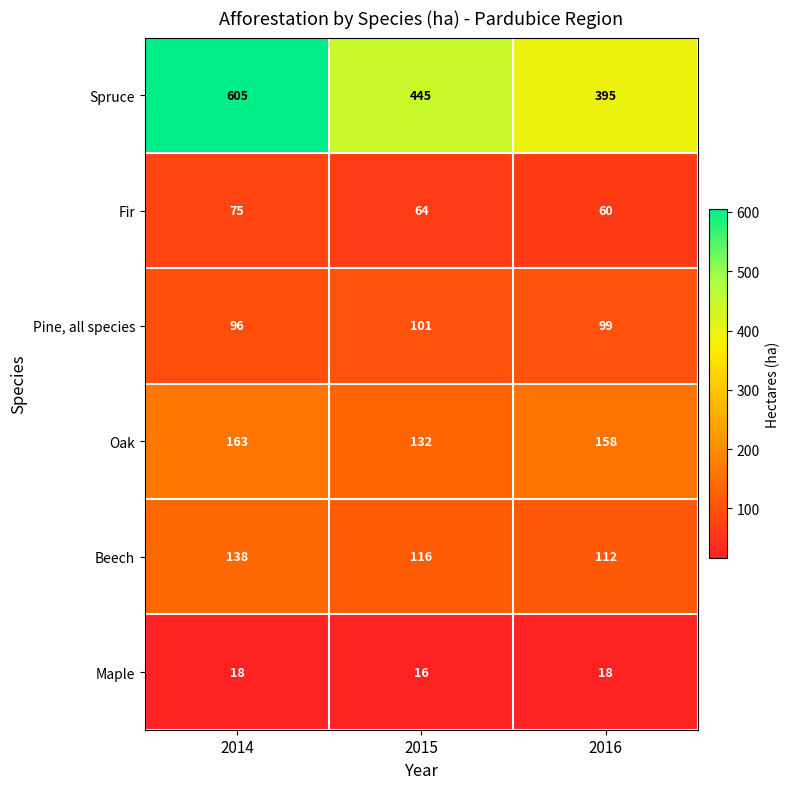

At which label does Fir reach its minimum?

2016